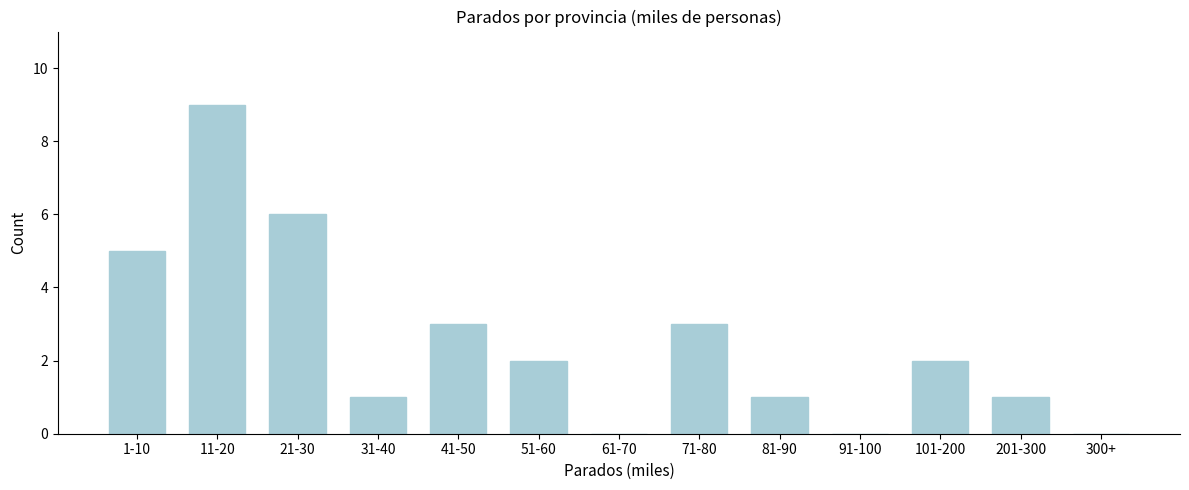

Reading left to right, list all the values displayed in this chart.

1-10=5	11-20=9	21-30=6	31-40=1	41-50=3	51-60=2	61-70=0	71-80=3	81-90=1	91-100=0	101-200=2	201-300=1	300+=0